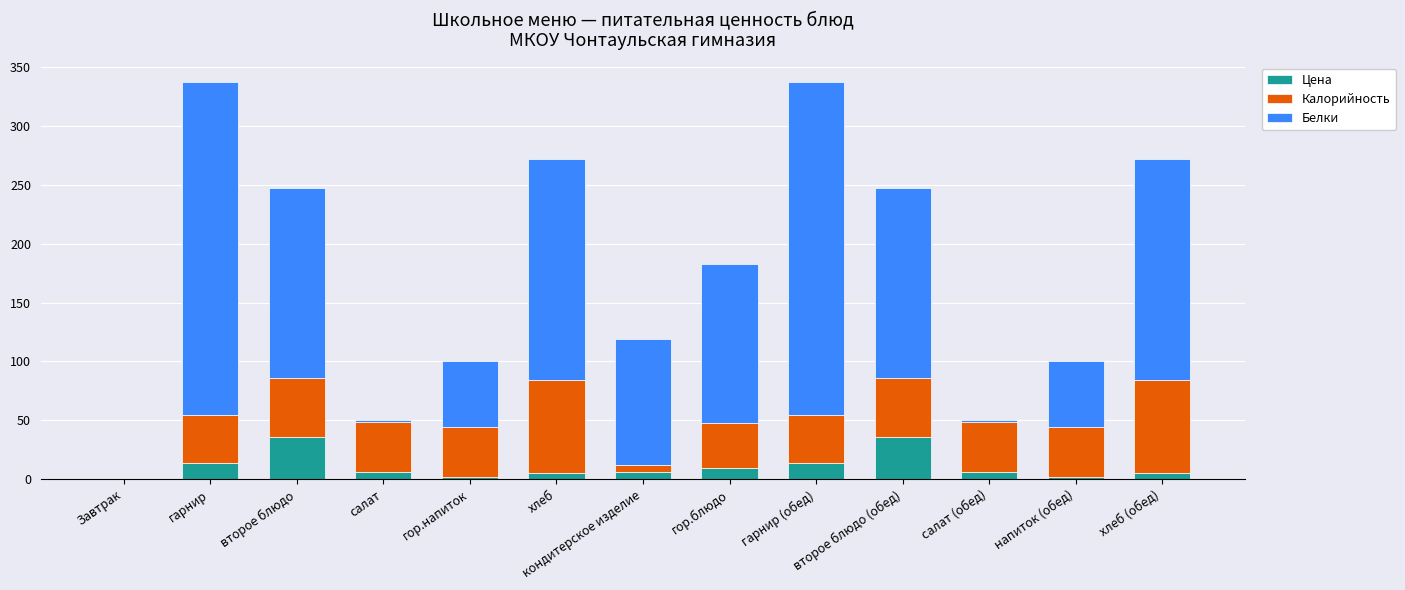

What is the maximum value for Цена?

36.0